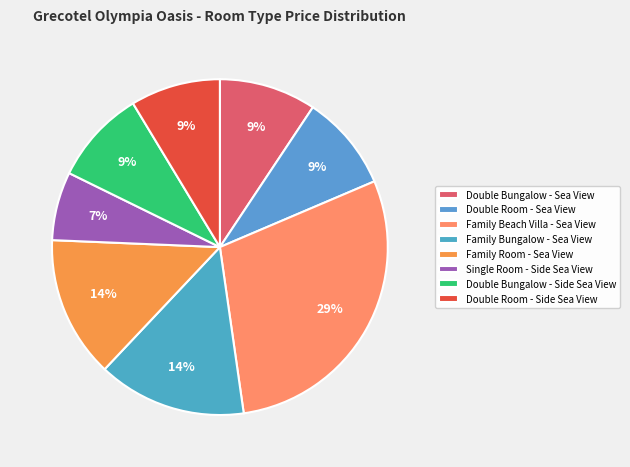

Is Double Bungalow - Sea View the majority of the pie?

No